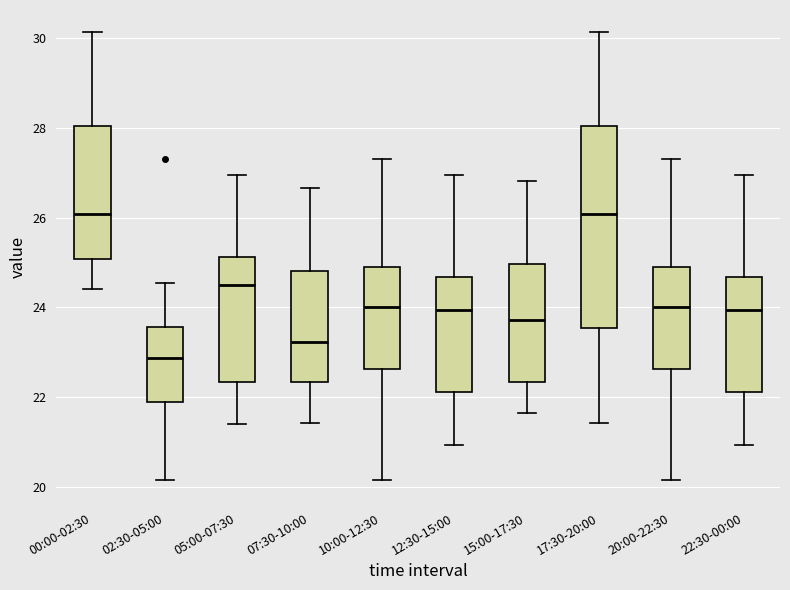

Which box is the tallest, from its lower edge to its upper edge?

17:30-20:00